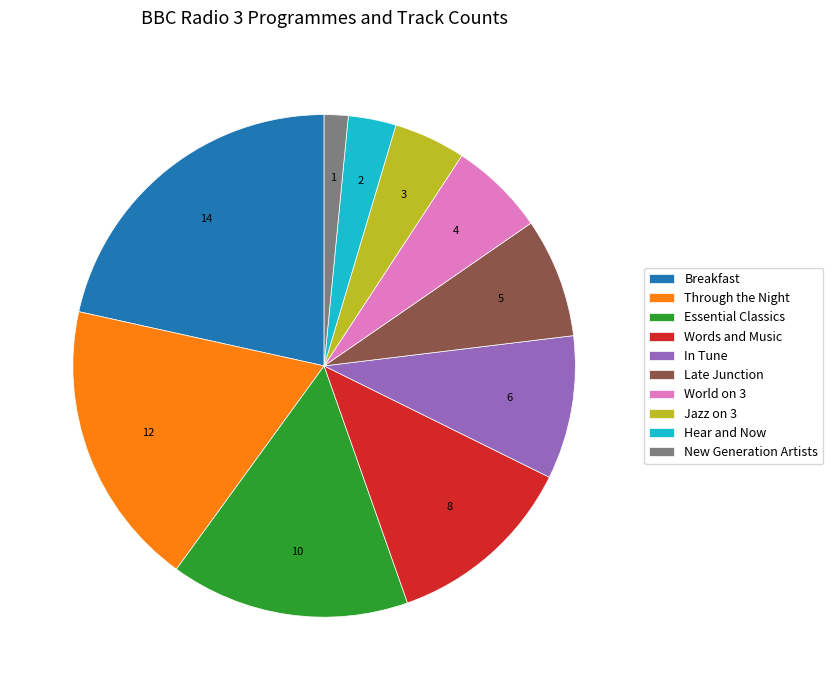

Rank the categories by value from highest to lowest.

Breakfast, Through the Night, Essential Classics, Words and Music, In Tune, Late Junction, World on 3, Jazz on 3, Hear and Now, New Generation Artists